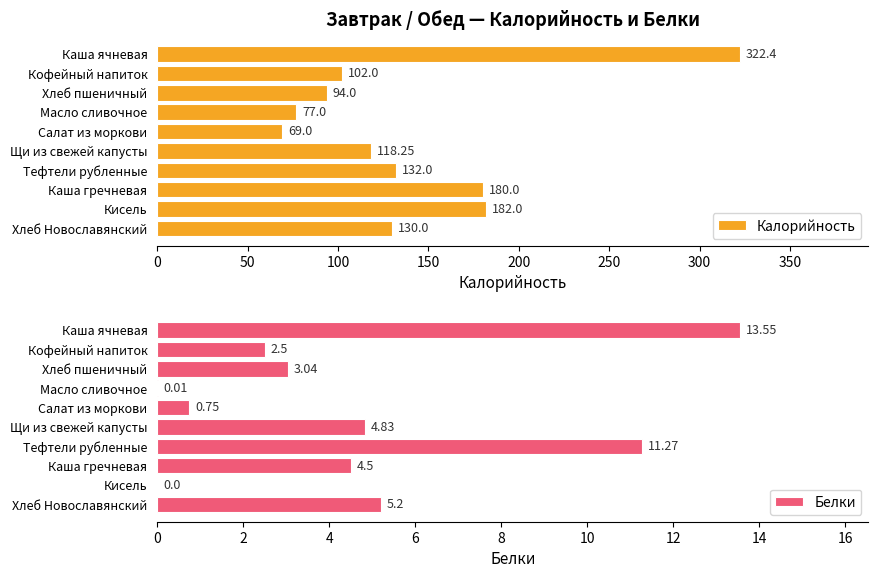

List the labels in order of Калорийность value, smallest first.

Салат из моркови, Масло сливочное, Хлеб пшеничный, Кофейный напиток, Щи из свежей капусты, Хлеб Новославянский, Тефтели рубленные, Каша гречневая, Кисель, Каша ячневая